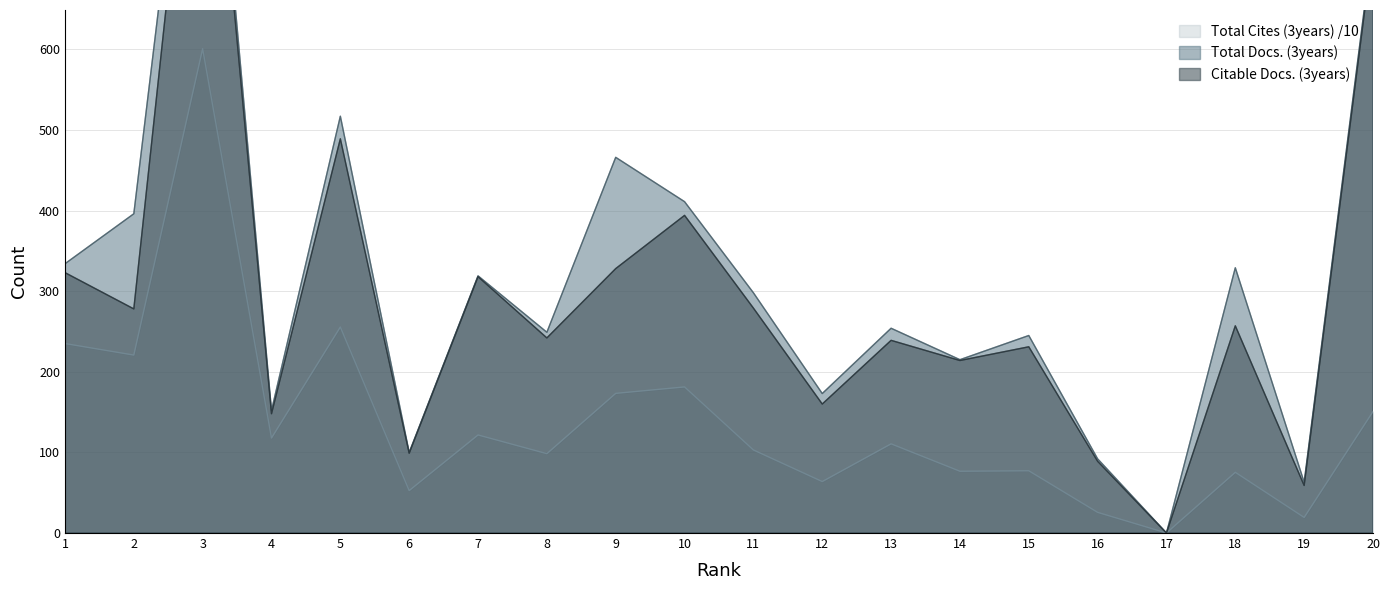

The value of Total Cites (3years) at 17 is 293.3. True or false?

False